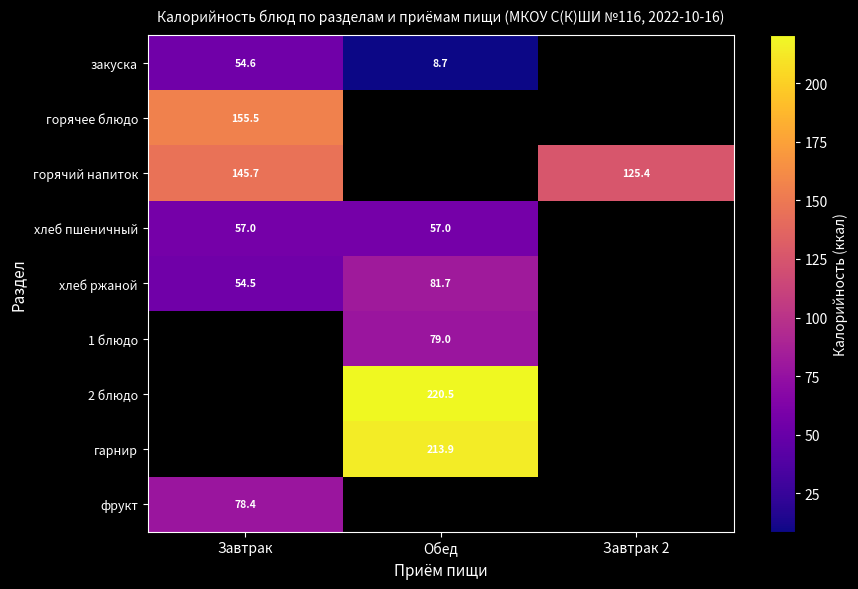

Is it true that закуска equals 54.6 at Завтрак?

True